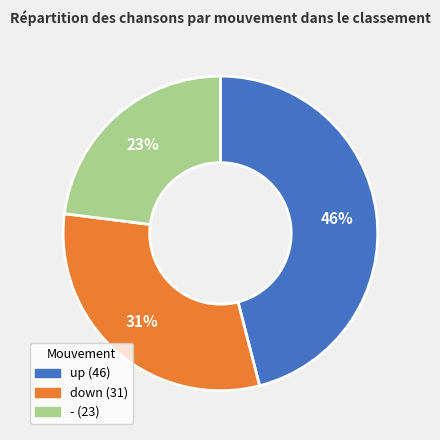

Which has a higher value, - or down?

down